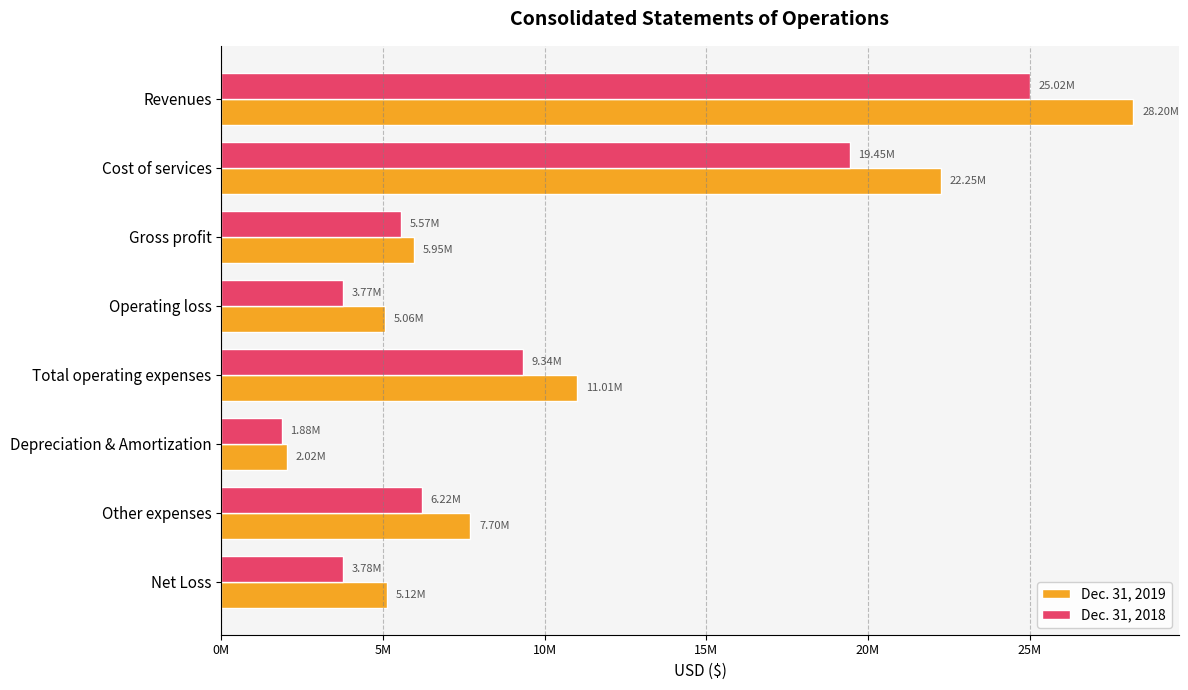

Which label corresponds to the largest value in the chart?

Revenues